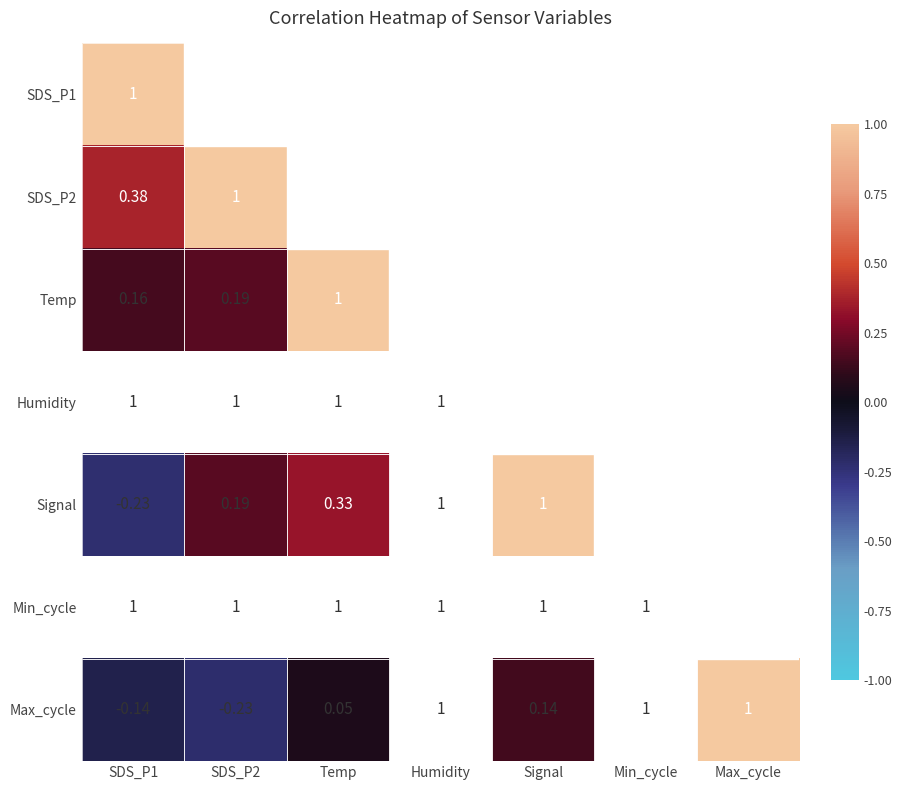

True or false: SDS_P1 has a value of 0.5 at SDS_P2.

False